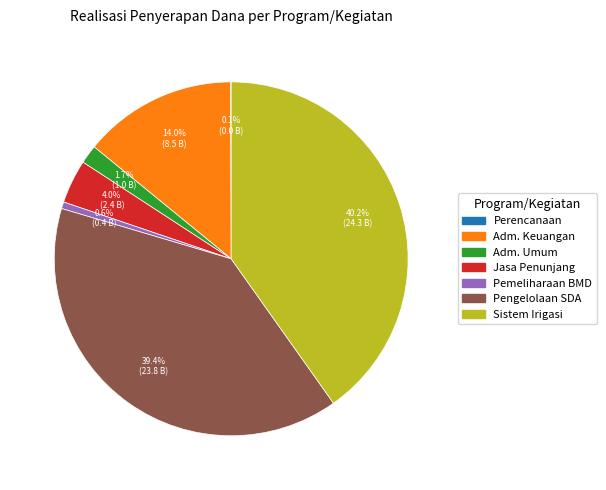

Is there any slice that represents more than half of the pie?

No